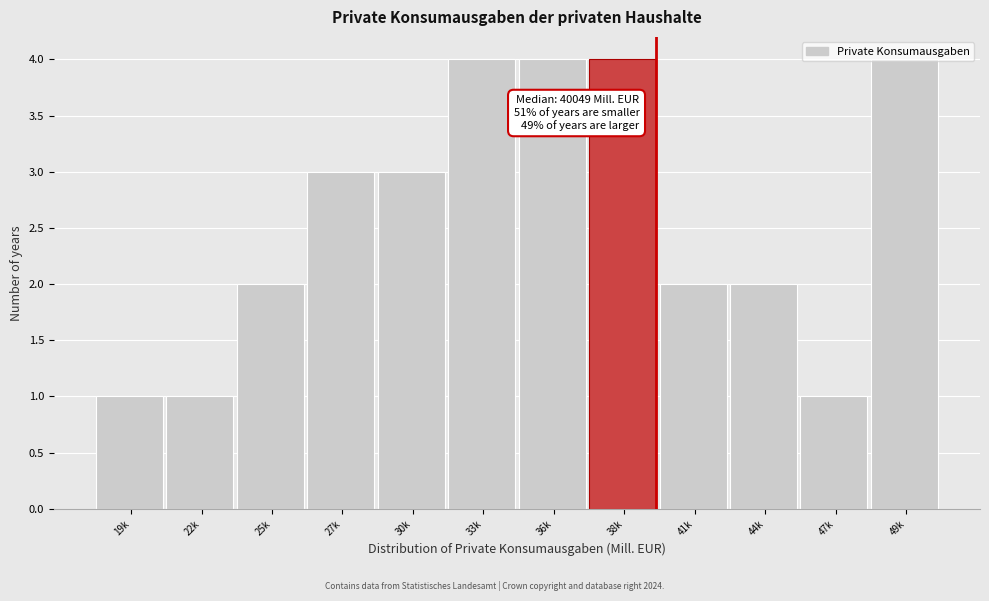

What is the label of the 11th bar from the left?

47k